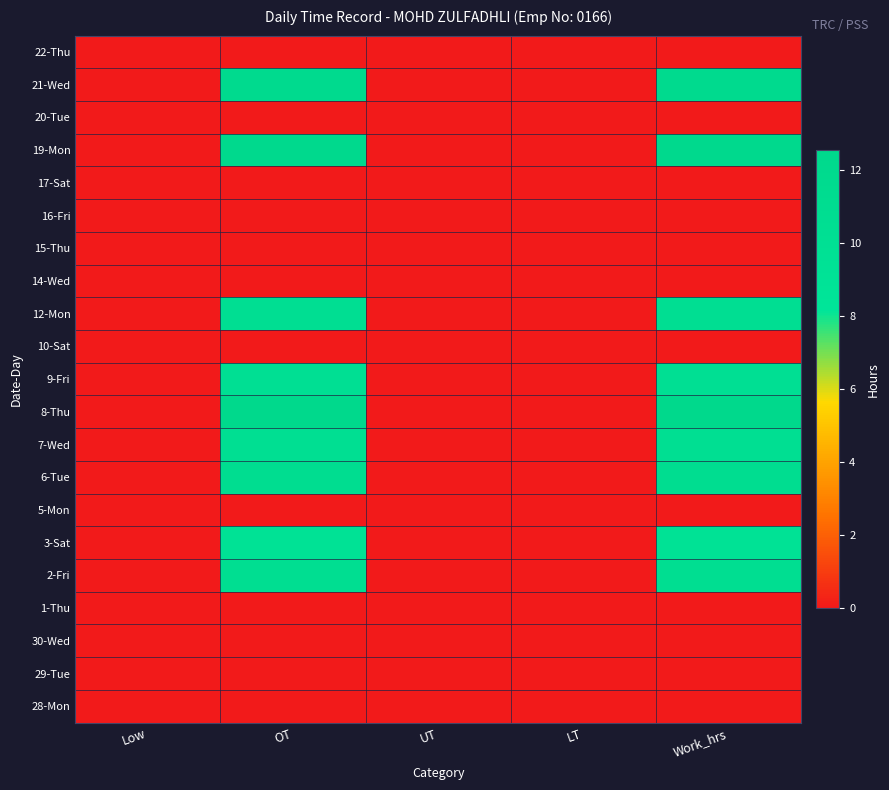

At how many categories does at least one series exceed 1?

2